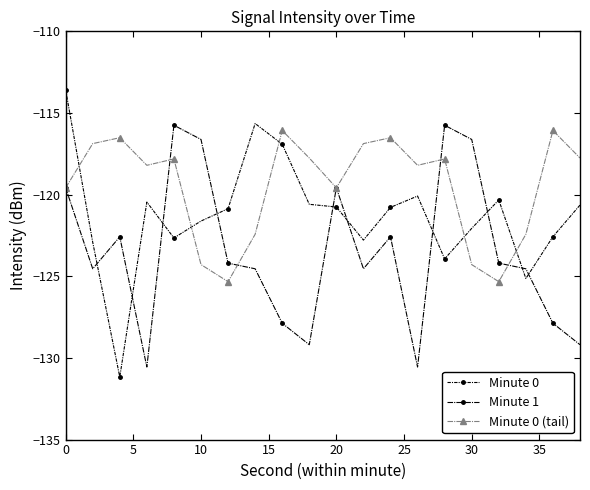

Reading left to right, extract all data points from this chart.

Minute 0: -113.6	-122.9	-131.2	-120.5	-122.7	-121.6	-120.9	-115.6	-116.9	-120.6	-120.8	-122.8	-120.8	-120.1	-123.9	-122.1	-120.3	-125.1	-122.6	-120.6
Minute 1: -119.6	-124.5	-122.6	-130.6	-115.8	-116.6	-124.2	-124.5	-127.9	-129.2	-119.6	-124.5	-122.6	-130.6	-115.8	-116.6	-124.2	-124.5	-127.9	-129.2
Minute 0 (tail): -119.6	-116.9	-116.5	-118.2	-117.8	-124.3	-125.3	-122.4	-116.1	-117.8	-119.6	-116.9	-116.5	-118.2	-117.8	-124.3	-125.3	-122.4	-116.1	-117.8